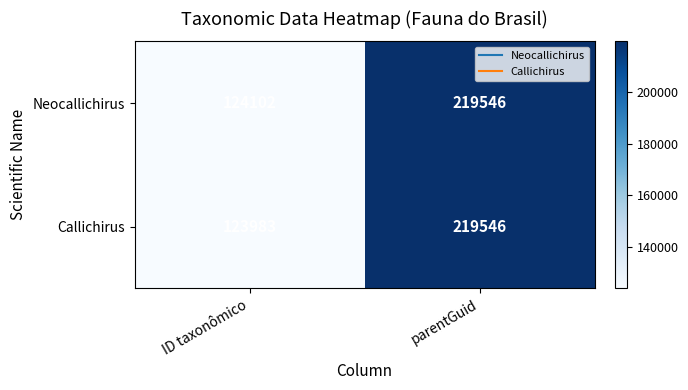

Reading left to right, extract all data points from this chart.

Neocallichirus: 124102	219546
Callichirus: 123983	219546